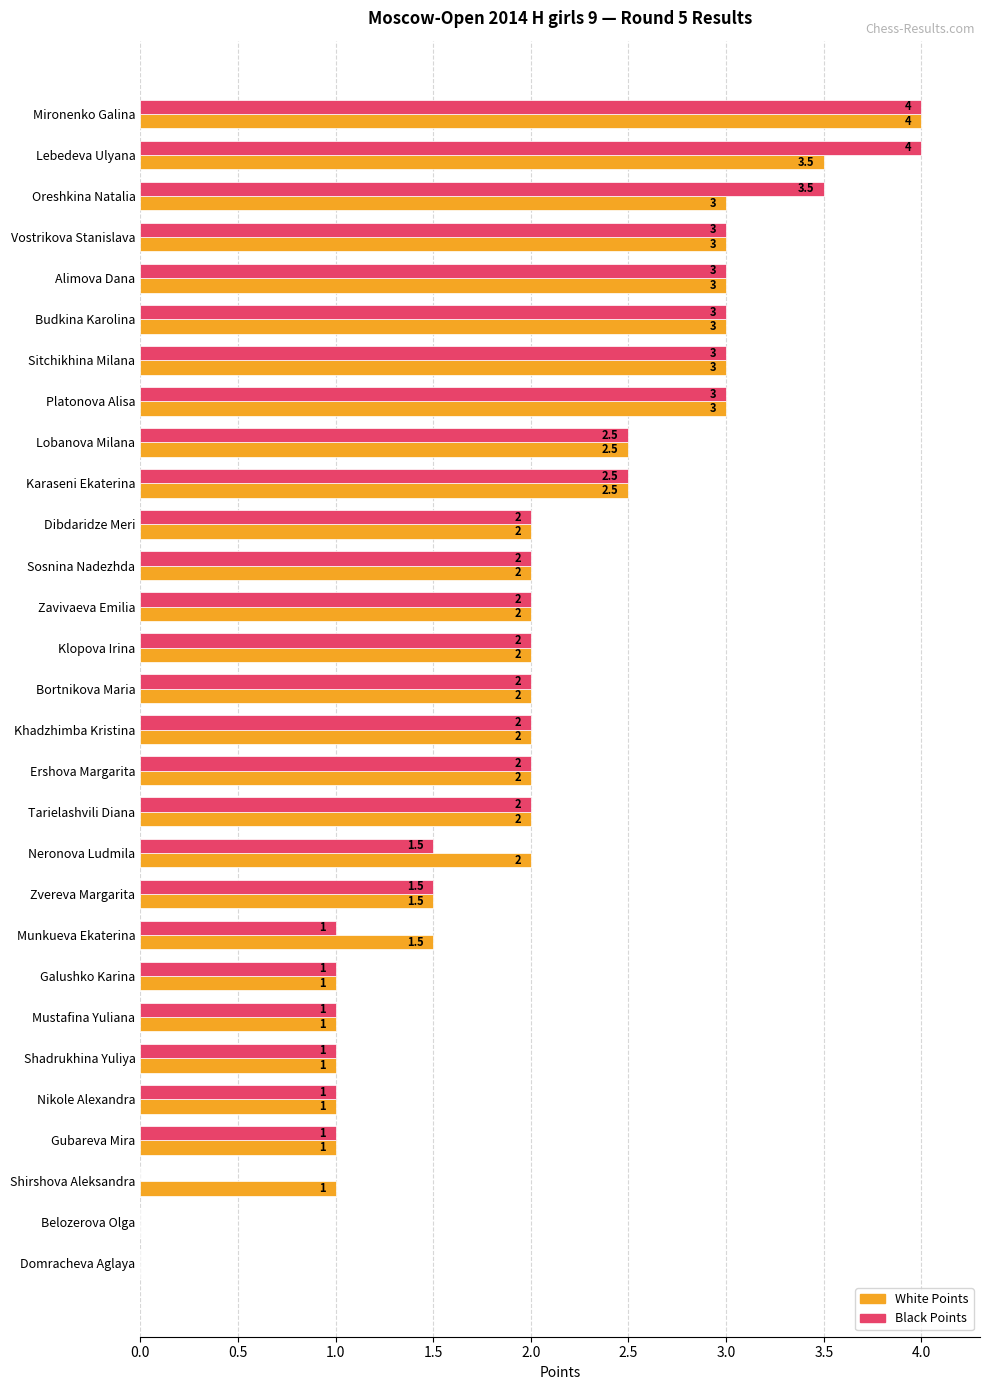

Between Lebedeva Ulyana and Sosnina Nadezhda, which series saw the biggest shift?

Black Points